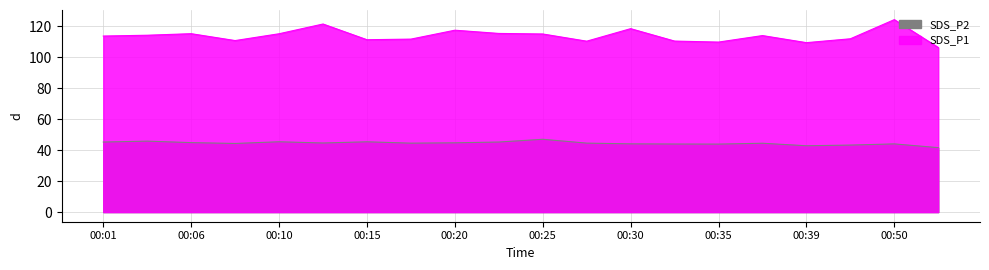

What is the sum of the SDS_P1 values at 00:27 and 00:32?

220.8